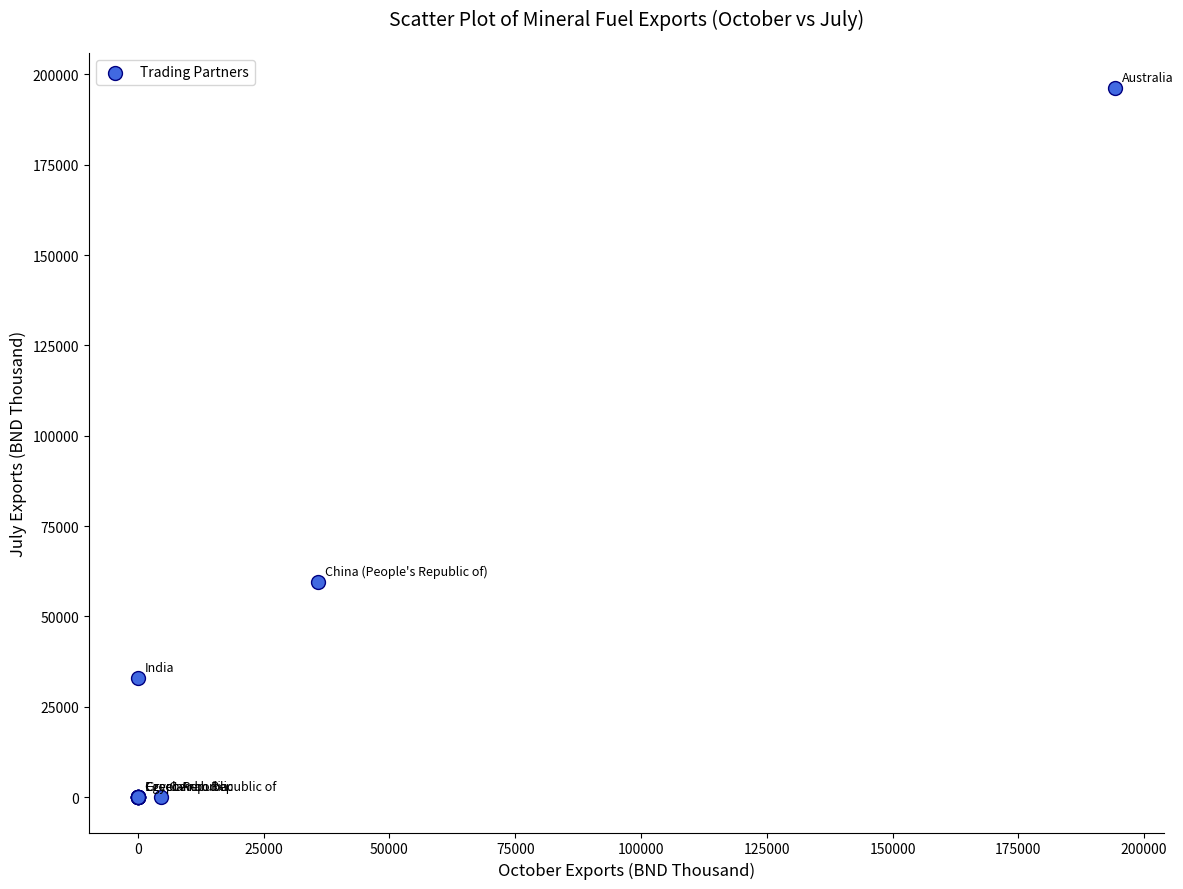

What Y value in the scatter plot is closest to 98068?

59467.5